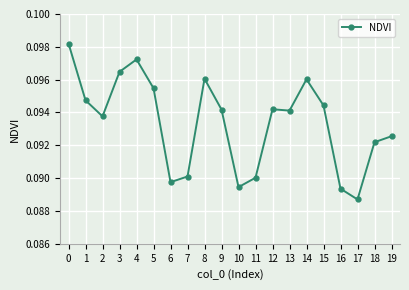

What is the sum of all values?

1.9